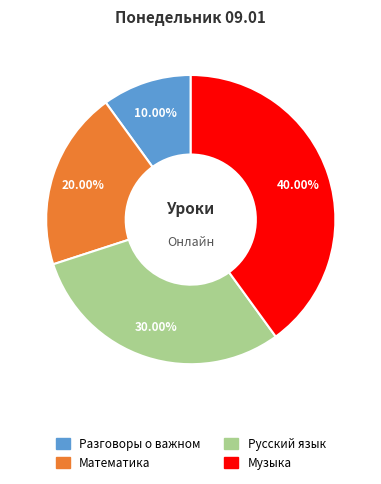

Is the sum of Математика and Разговоры о важном greater than half?

No